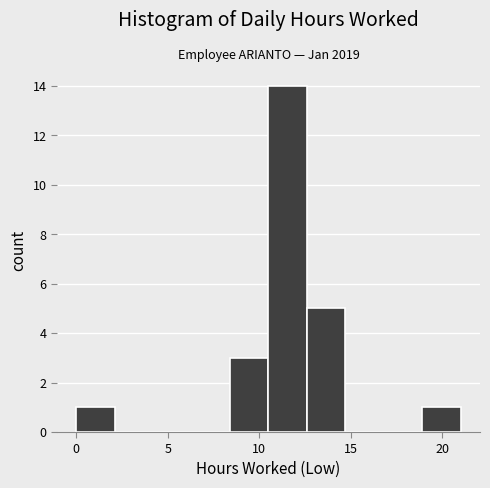

Reading left to right, transcribe this chart: for each bar, give the range it covers on the x-axis and its height. Neither the bar edges nor the heights are printed on the chart, so give them approximately, as read against the axes.

0.0 to 2.1: 1
2.1 to 4.2: 0
4.2 to 6.3: 0
6.3 to 8.4: 0
8.4 to 10.5: 3
10.5 to 12.6: 14
12.6 to 14.7: 5
14.7 to 16.8: 0
16.8 to 18.9: 0
18.9 to 21.0: 1